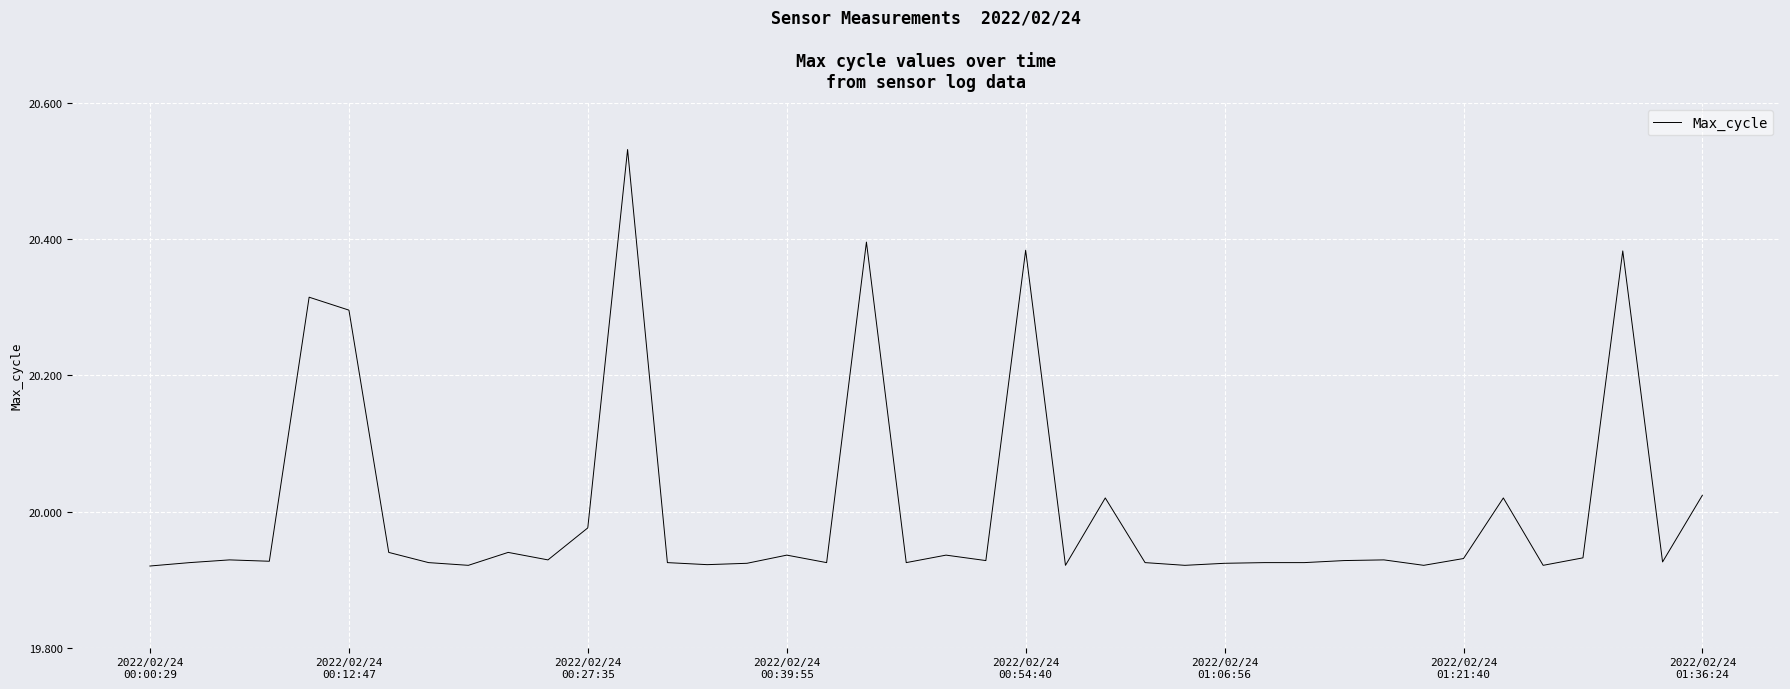

Does the chart have visible grid lines?

Yes